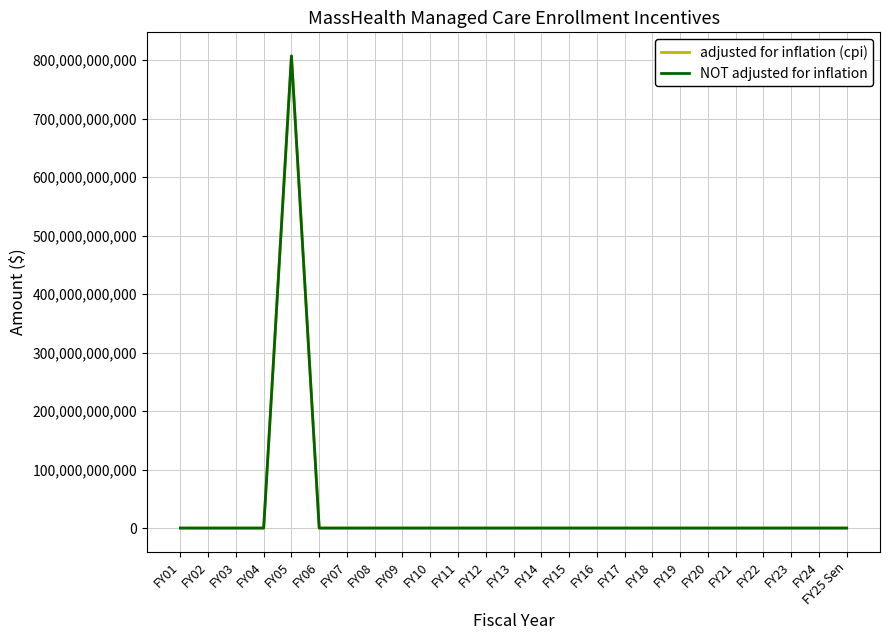

True or false: NOT adjusted for inflation and adjusted for inflation (cpi) intersect in this chart.

False